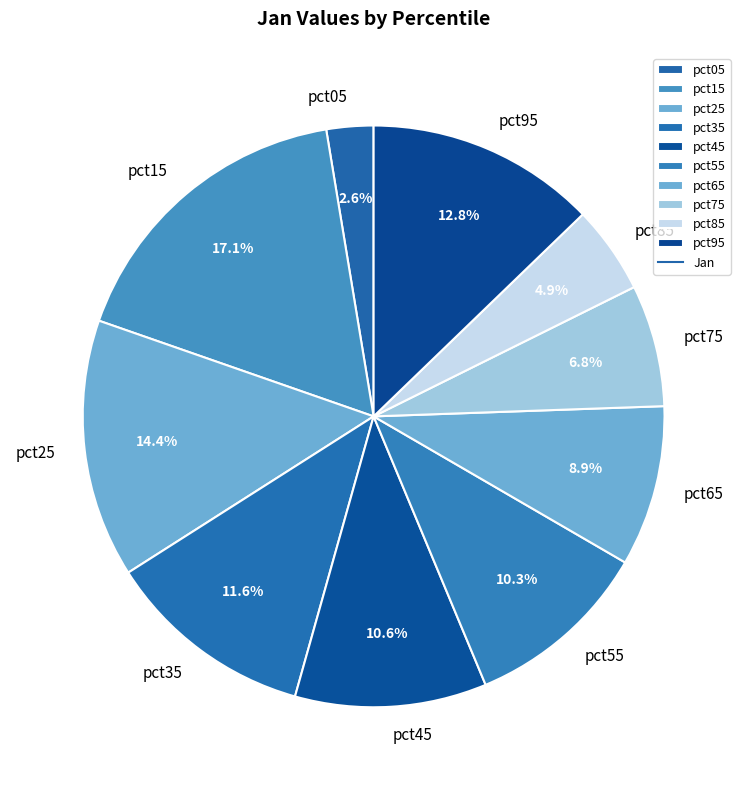

Is it true that pct35 is 12% of the pie?

True